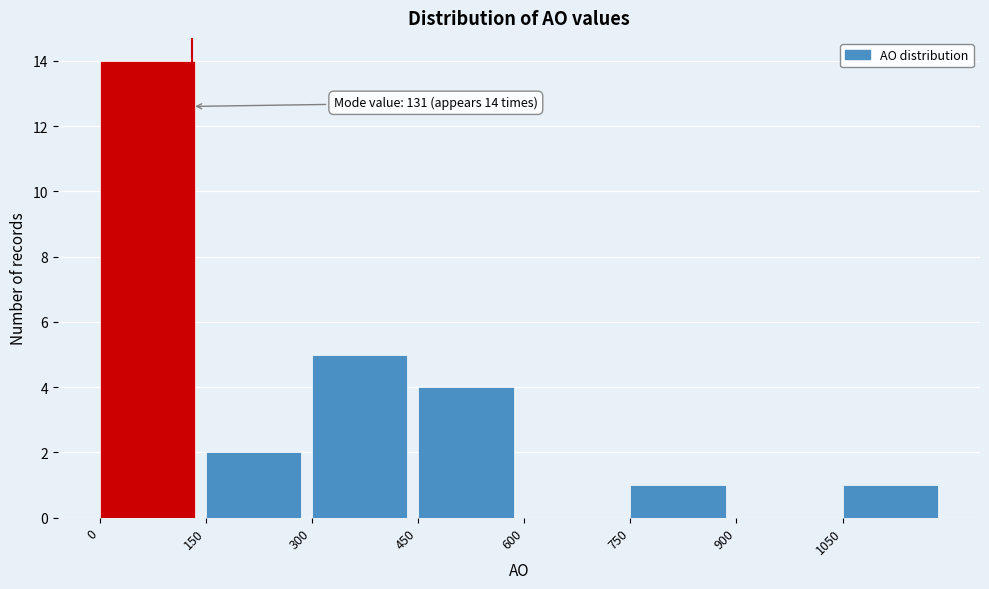

Over which range of the x-axis is the bar tallest?

0 to 150